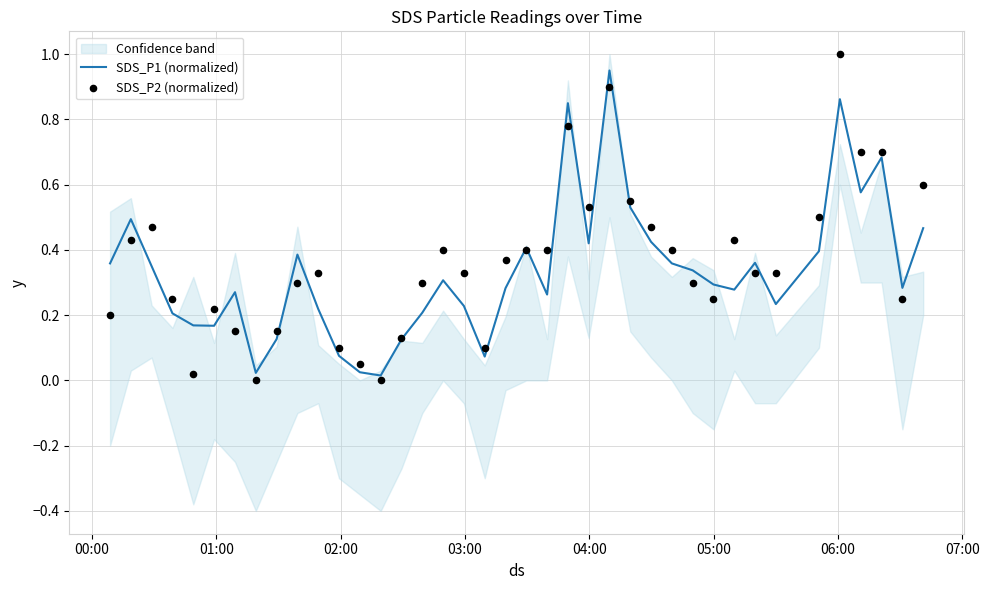

Which series has the largest total across all categories?

SDS_P2 (normalized)